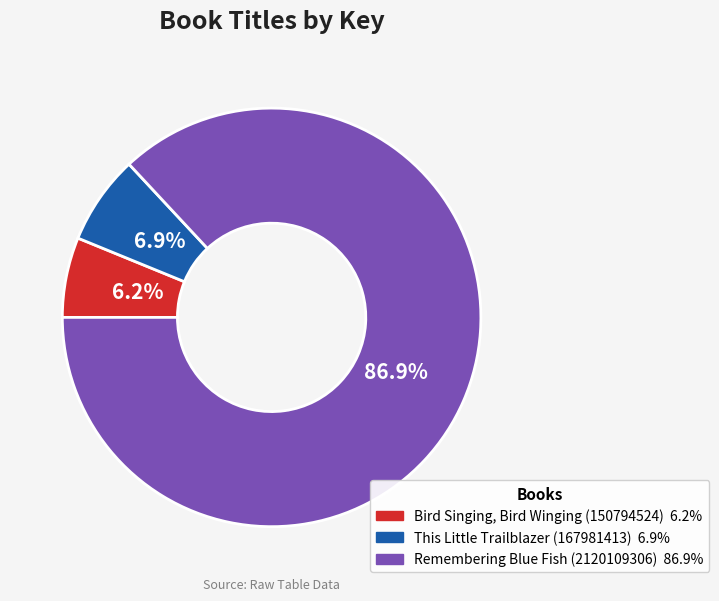

Is the sum of Remembering Blue Fish (2120109306) and Bird Singing, Bird Winging (150794524) greater than half?

Yes